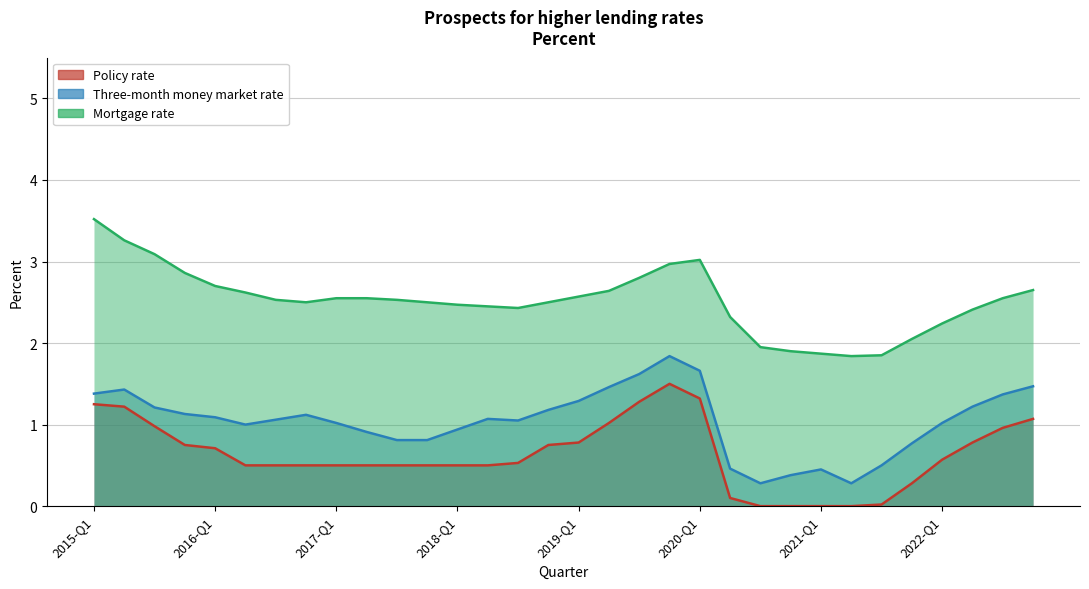

Where is Three-month money market rate nearest to the value 1?

2016-Q2